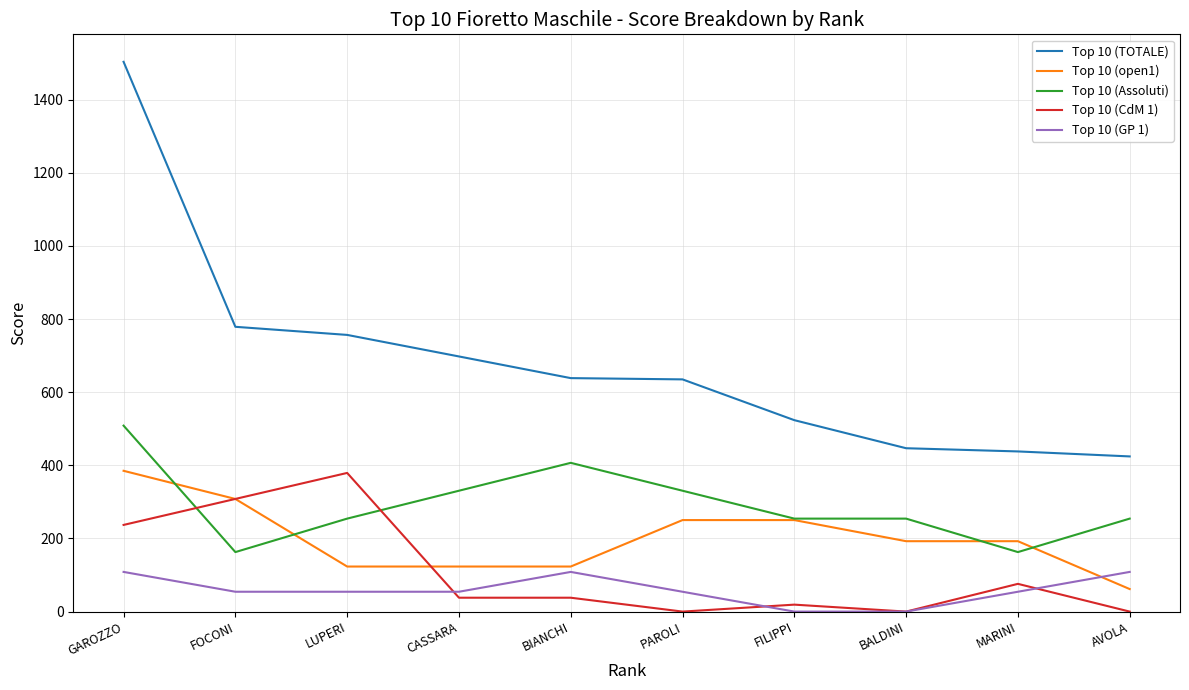

True or false: Top 10 (CdM 1) and Top 10 (Assoluti) intersect in this chart.

True